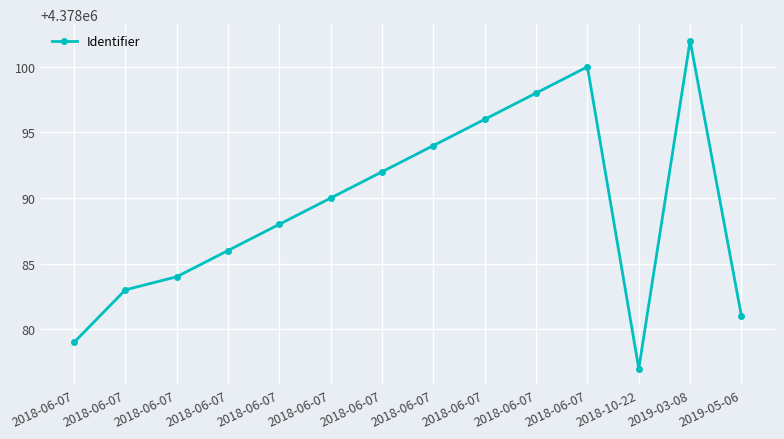

How many points are higher than both their immediate neighbors (excluding endpoints)?

2